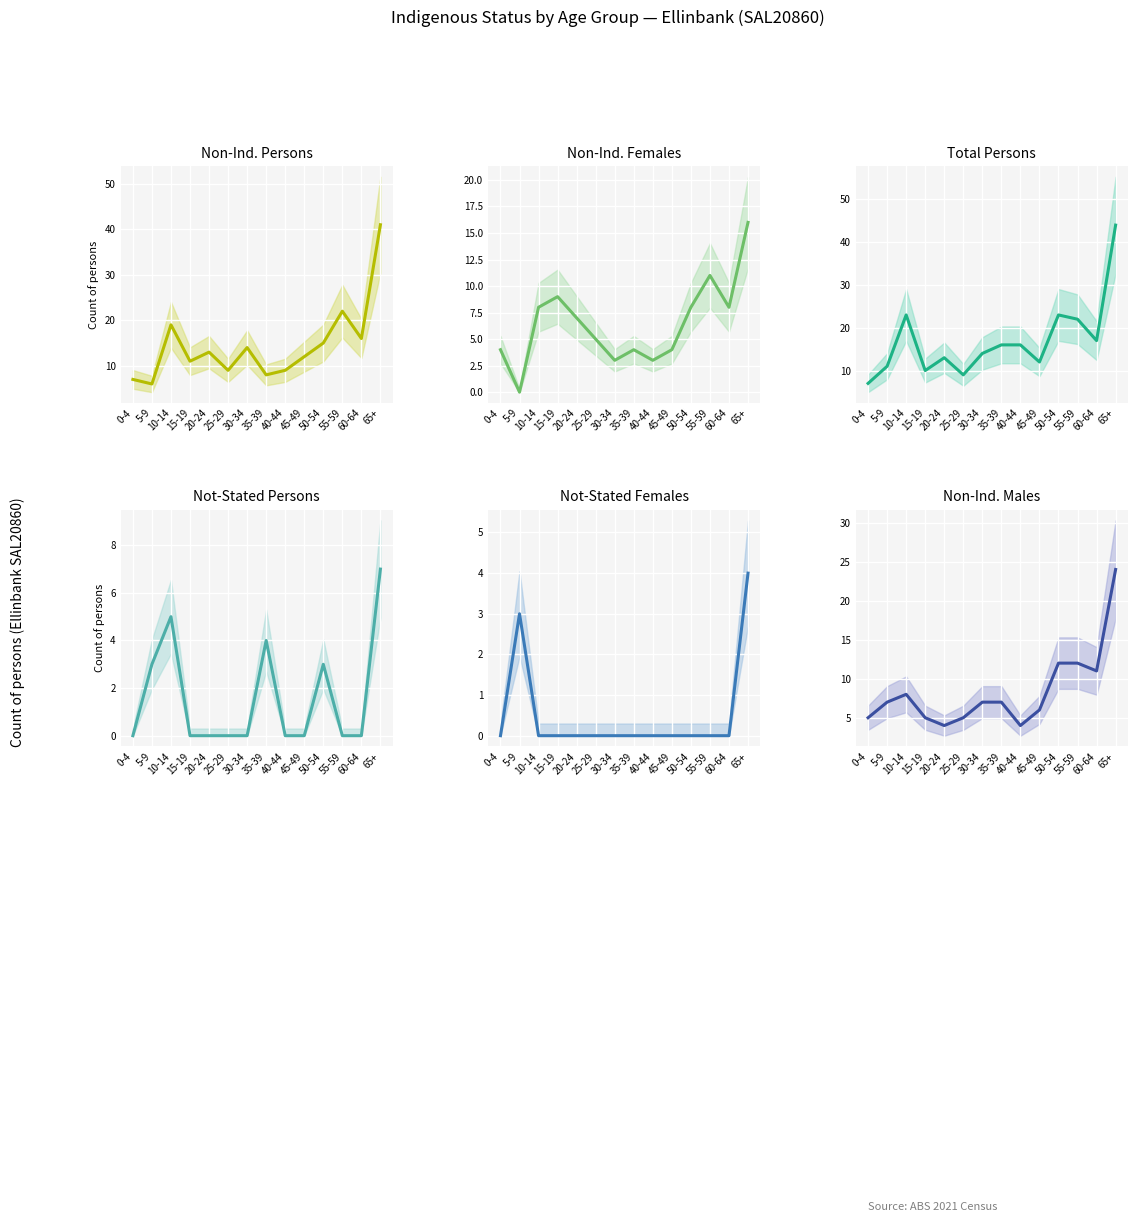

What is the label of the 14th point from the left?

65+